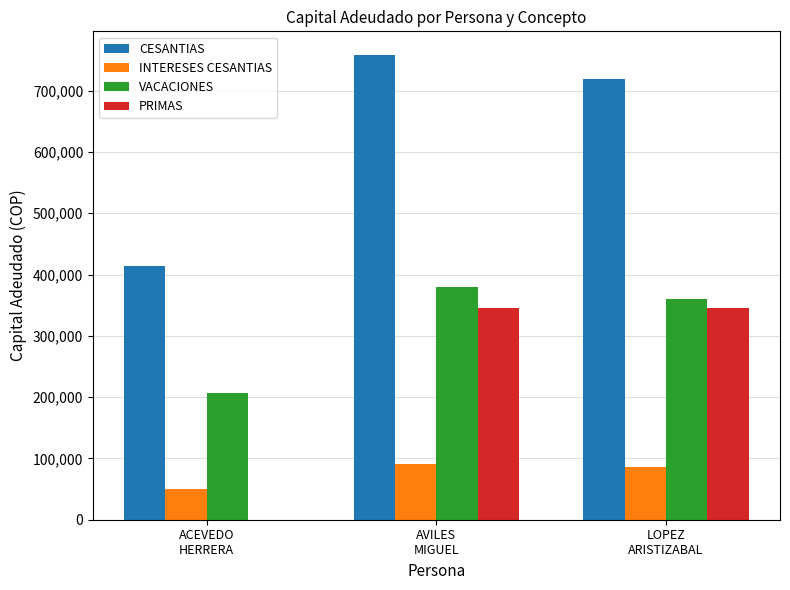

What is the spread (max minus min) of values at LOPEZ
ARISTIZABAL?

633313